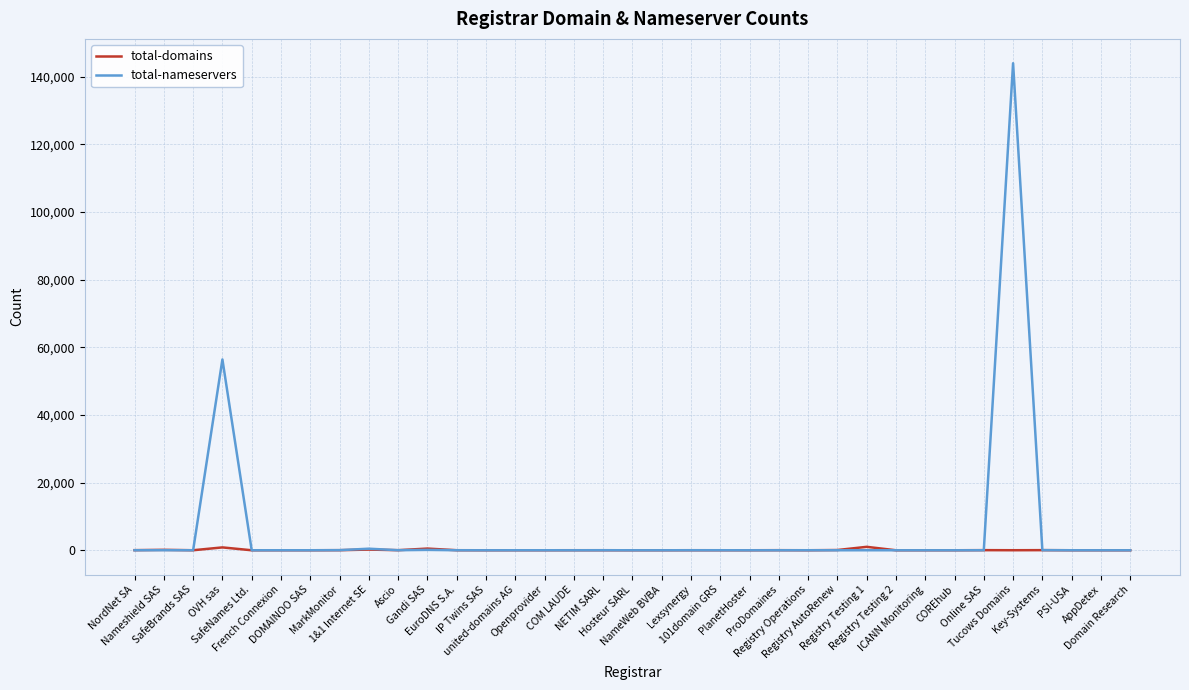

At which label does total-domains first exceed 8?

NordNet SA